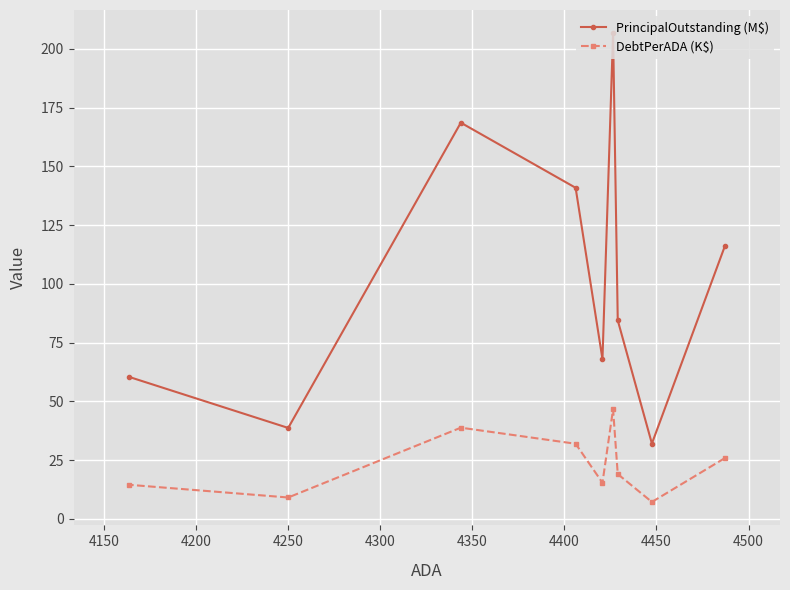

Which series has the largest total across all categories?

PrincipalOutstanding (M$)